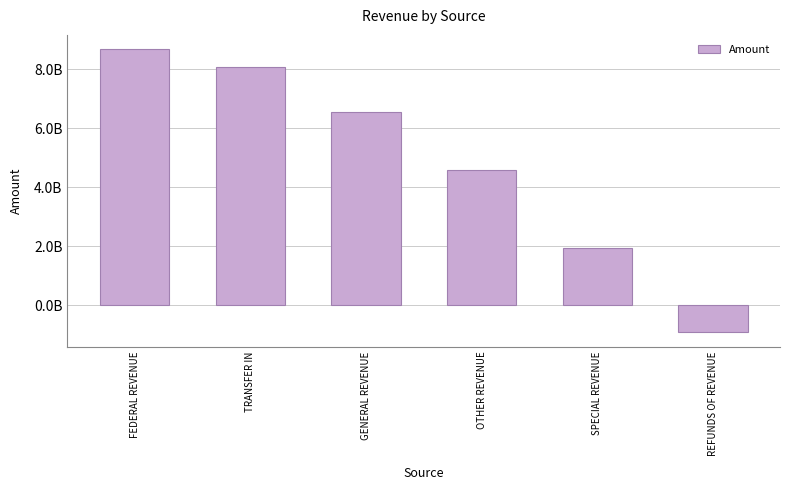

At which category does the chart reach its minimum across all series?

REFUNDS OF REVENUE